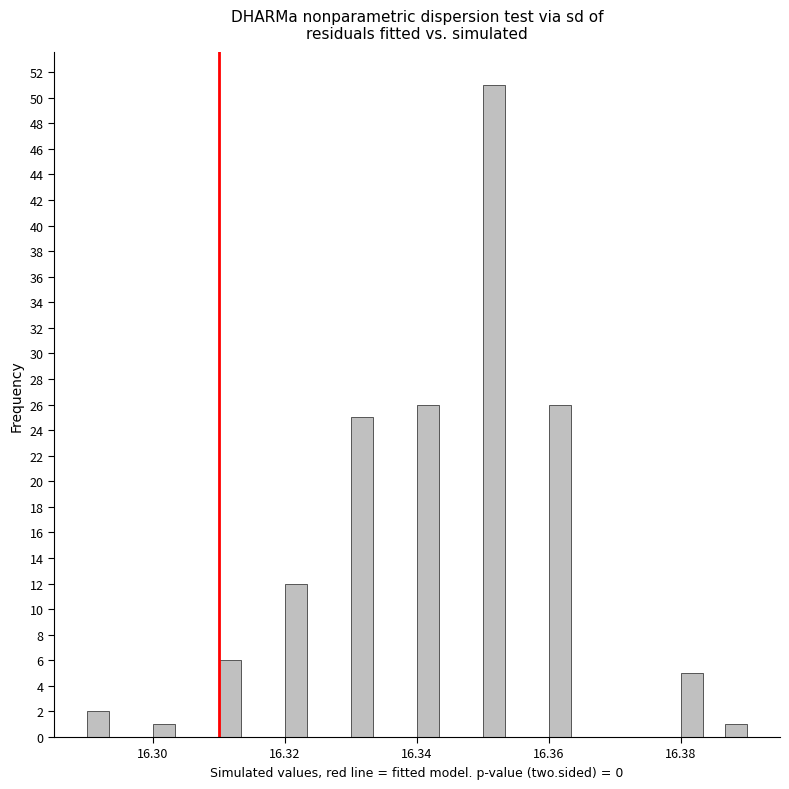

Read against the x-axis, roughly where is the centre of the tallest bar?

16.352